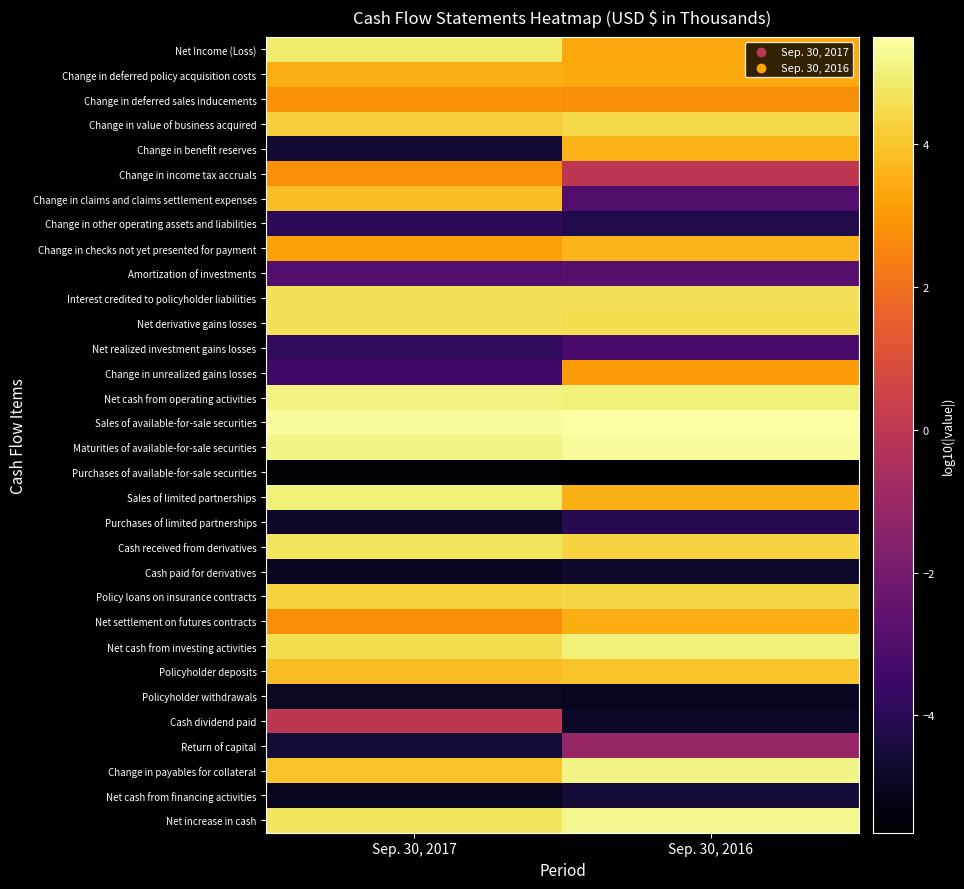

What is the smallest value displayed?

-5.6